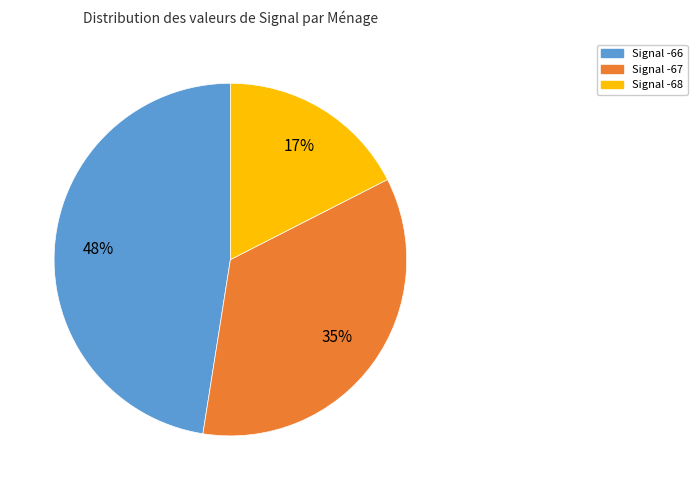

Rank the categories by value from lowest to highest.

Signal -68, Signal -67, Signal -66